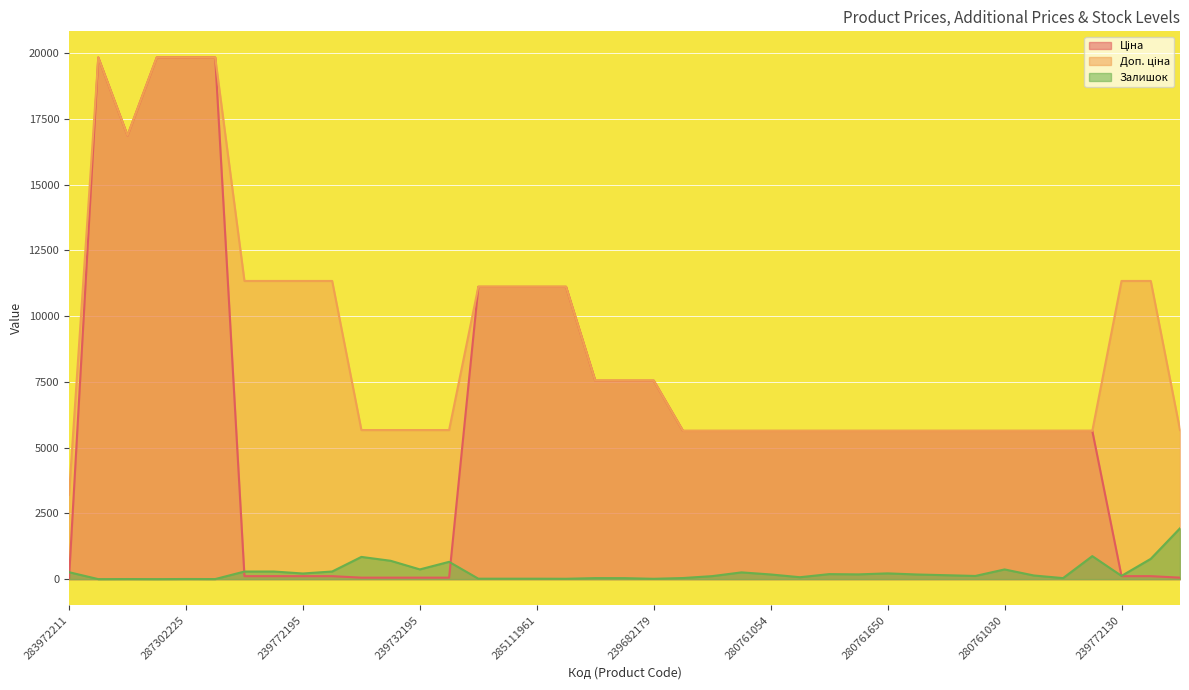

True or false: Ціна has more than 2 points higher than both neighbors.

False